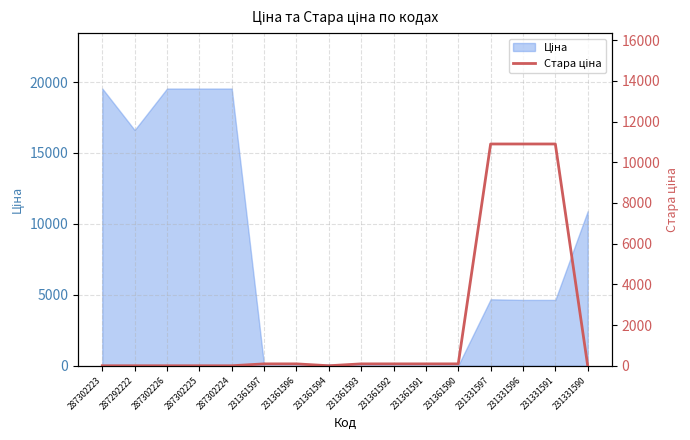

True or false: the data has more than 1 interior local peaks.

False